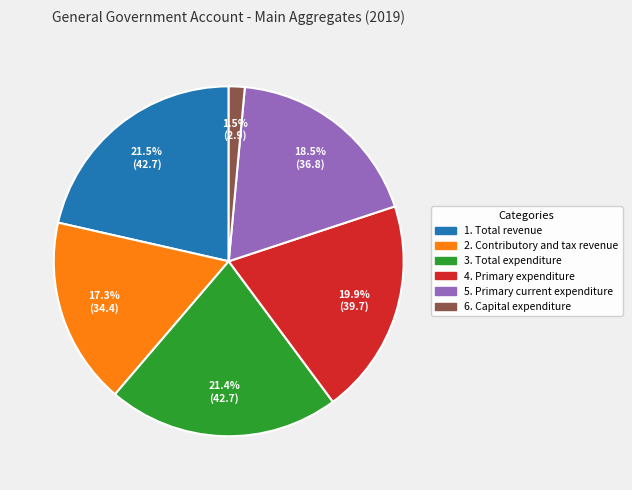

How many slices are in this pie chart?

6